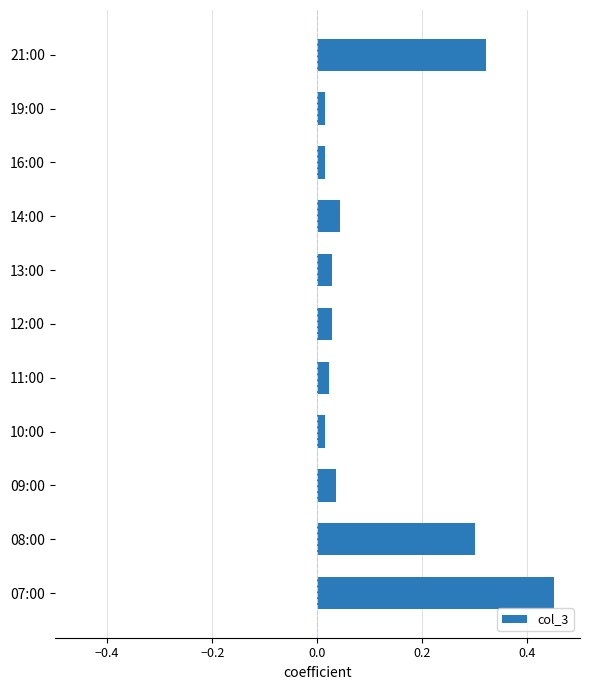

How many bars are there in total?

11